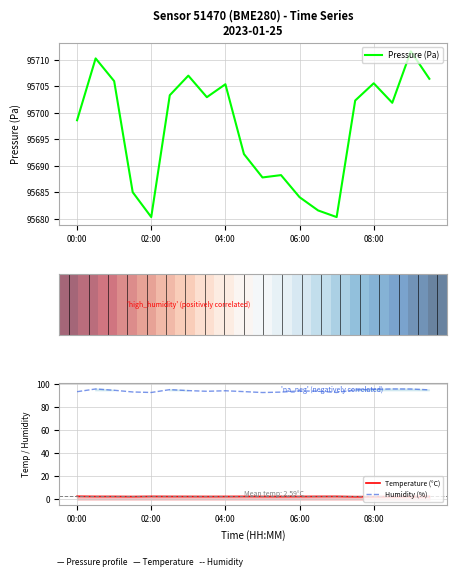

True or false: Temperature (°C) and Humidity (%) intersect in this chart.

False